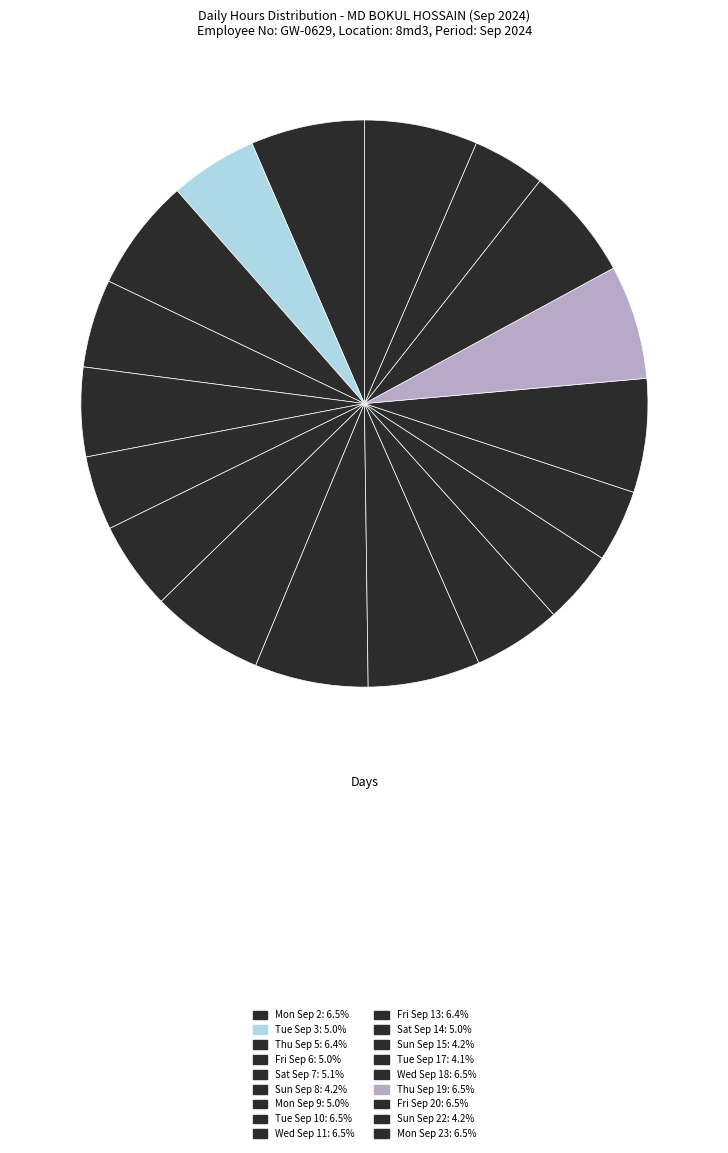

What is the largest slice in the pie chart?

Thu Sep 19